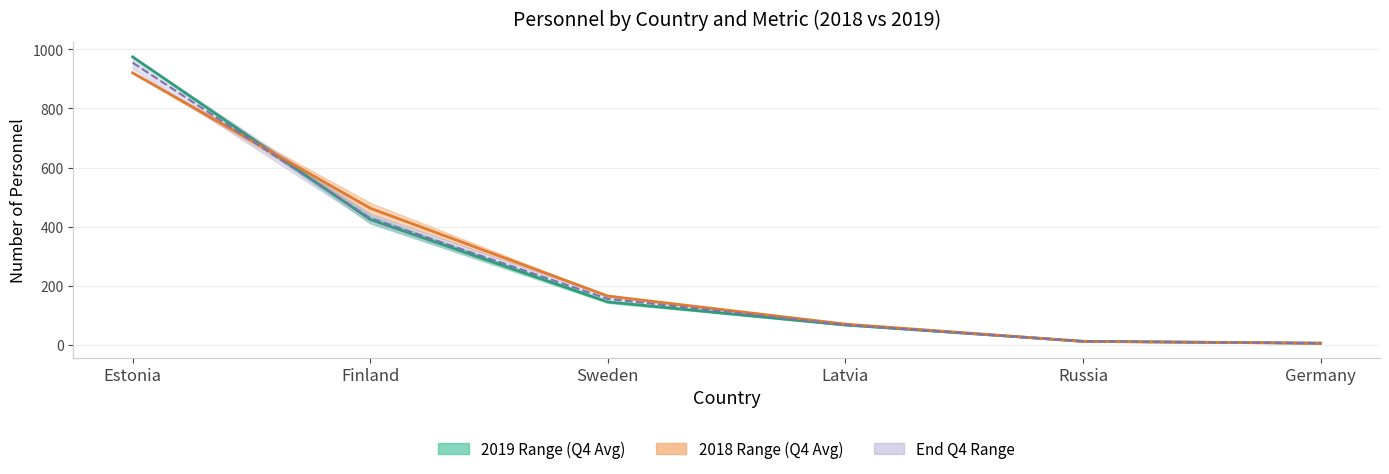

Reading right to left, what are all the values shown in this chart?

Avg Jan-Dec 2019: Germany=6.0	Russia=12.5	Latvia=67.5	Sweden=145.5	Finland=424.5	Estonia=974.5
Avg Jan-Dec 2018: Germany=6.0	Russia=12.0	Latvia=70.5	Sweden=165.5	Finland=462.5	Estonia=920.5
End Q4 2018: Germany=6.0	Russia=12.5	Latvia=68.0	Sweden=156.0	Finland=429.0	Estonia=955.0